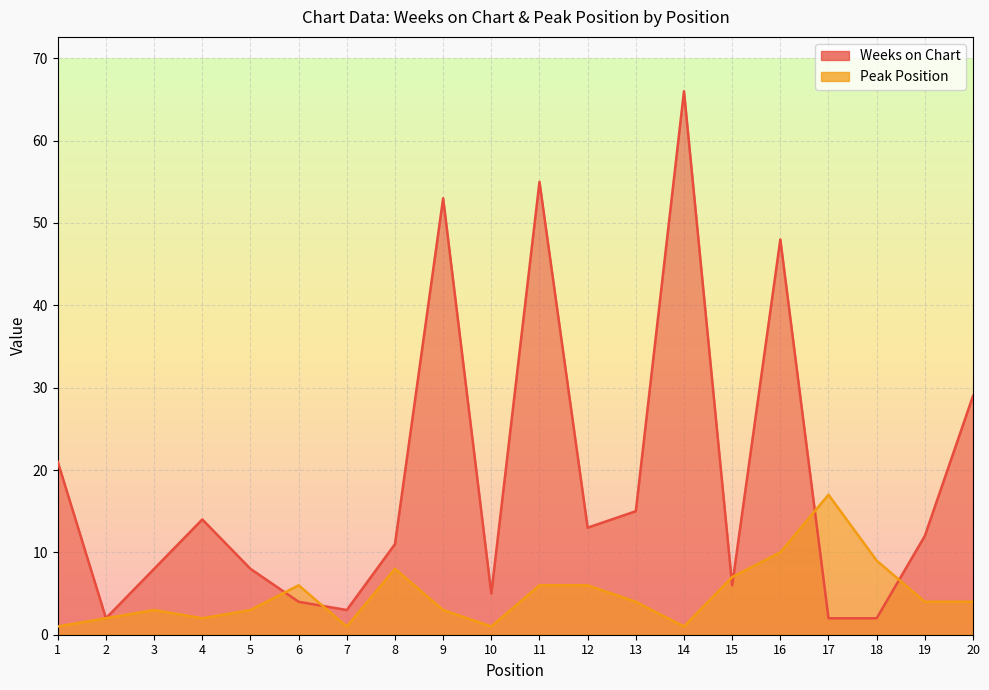

Where is the first local minimum for Weeks on Chart?

2